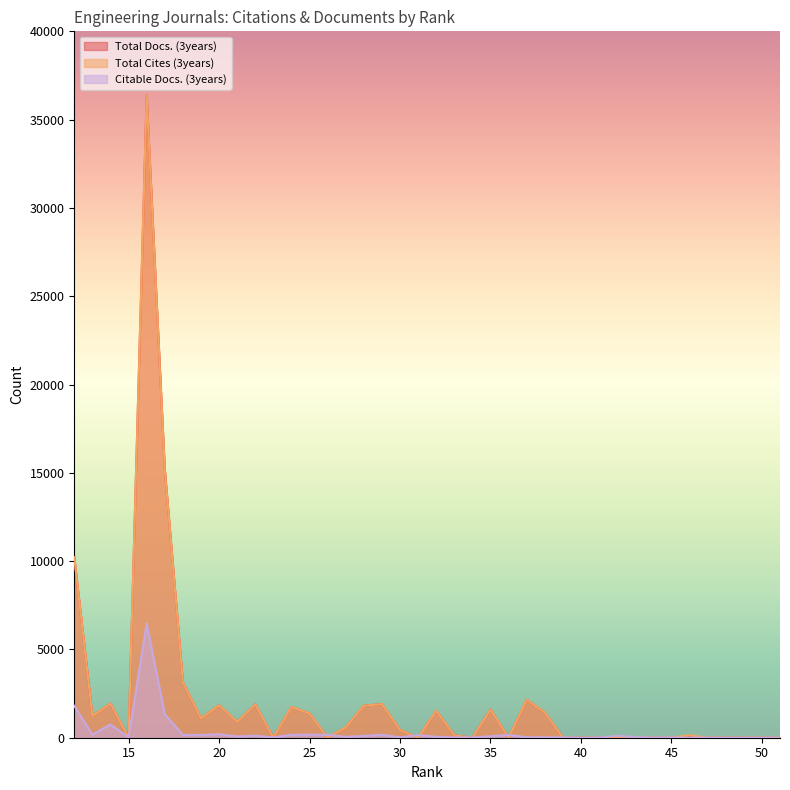

Rank the series by their maximum value, from highest to lowest.

Total Docs. (3years), Total Cites (3years), Citable Docs. (3years)